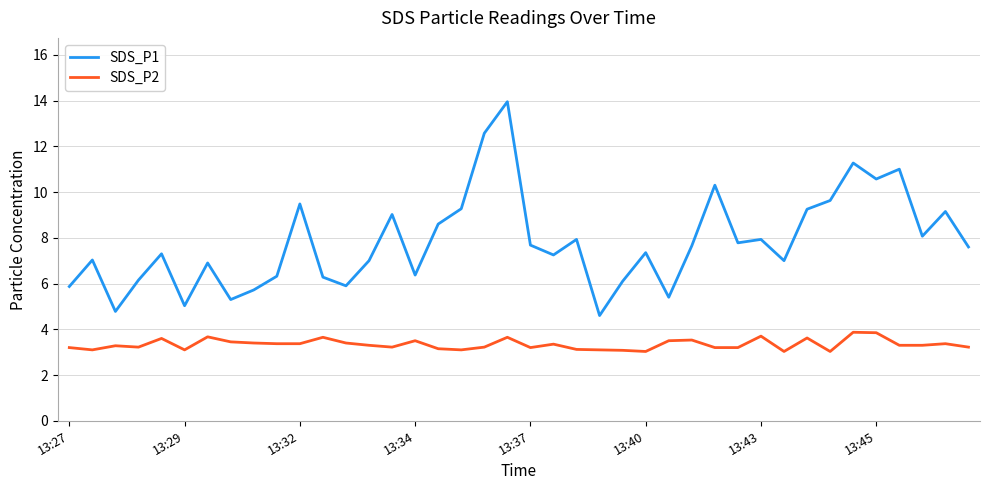

Which series has the largest total across all categories?

SDS_P1